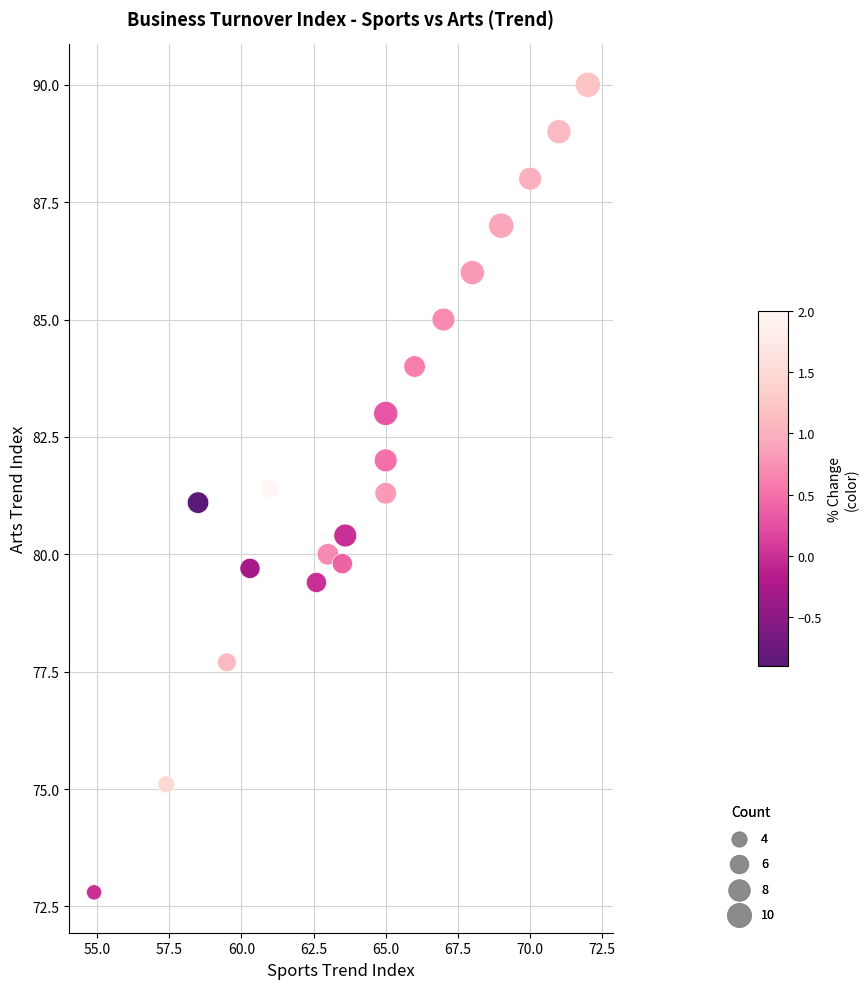

What is the range of Y values (max minus min)?

17.2